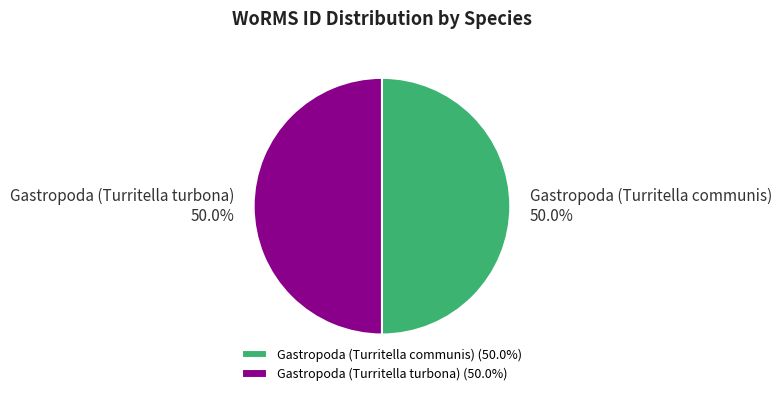

To the nearest percent, what percentage of the pie is Gastropoda (Turritella communis)?

50%